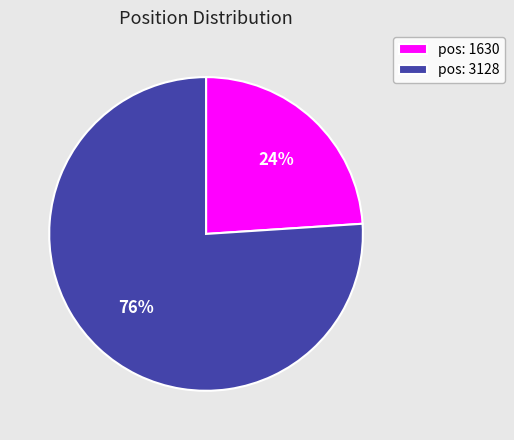

What percentage is the pos: 3128 slice, to the nearest percent?

76%